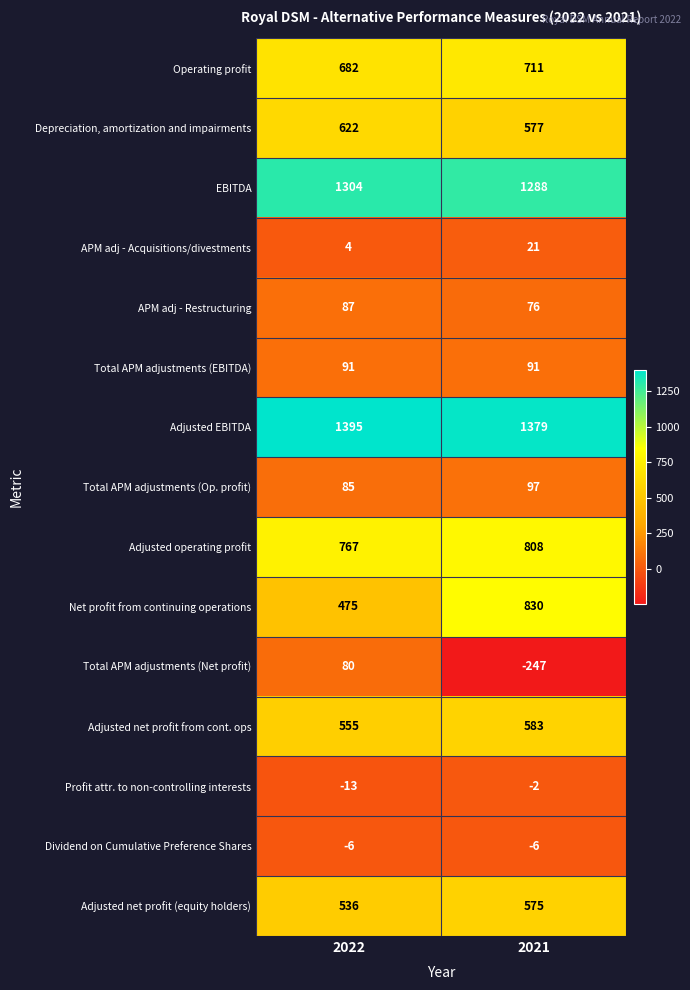

Which category has the highest value across all series?

2022